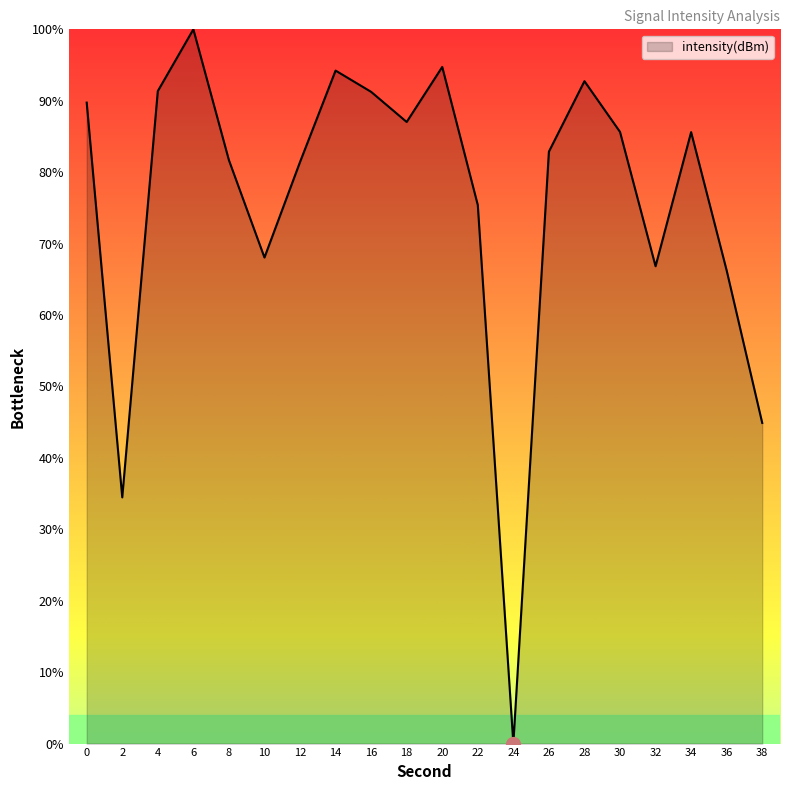

True or false: the data has more than 2 interior local peaks.

True